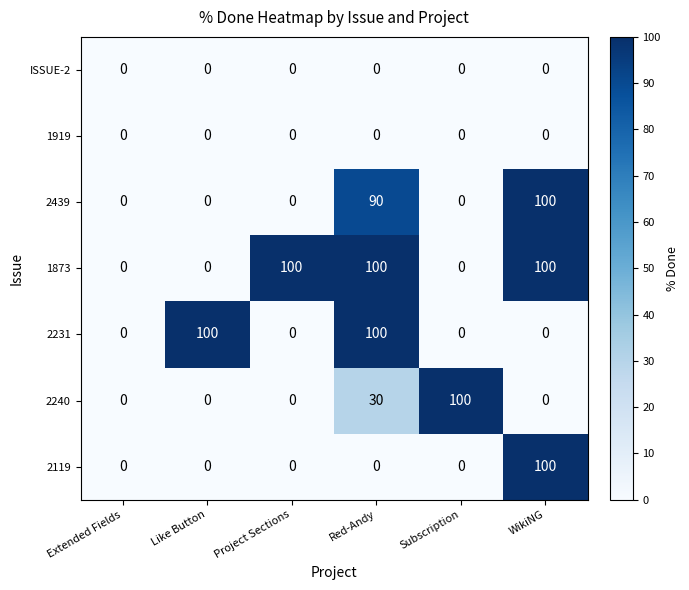

What is the highest value of the 2439 series?

100